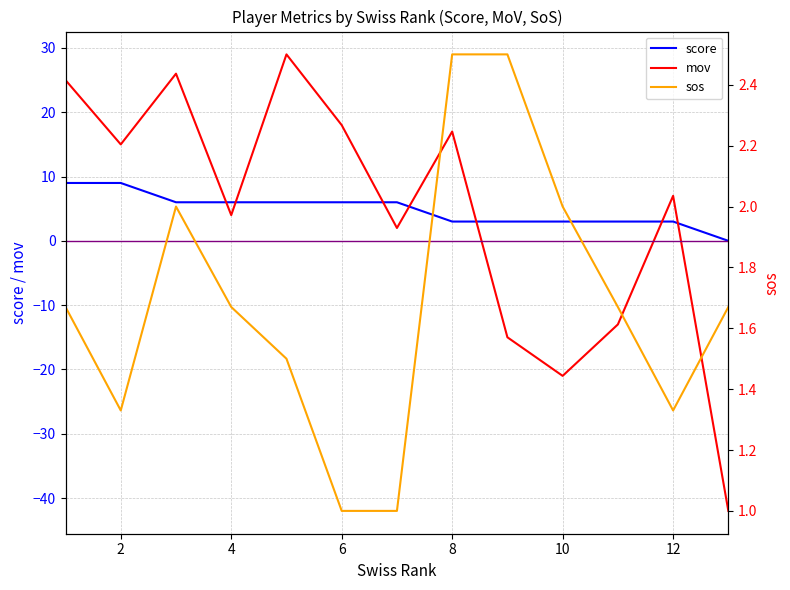

What is the sum of all sos values?

21.8